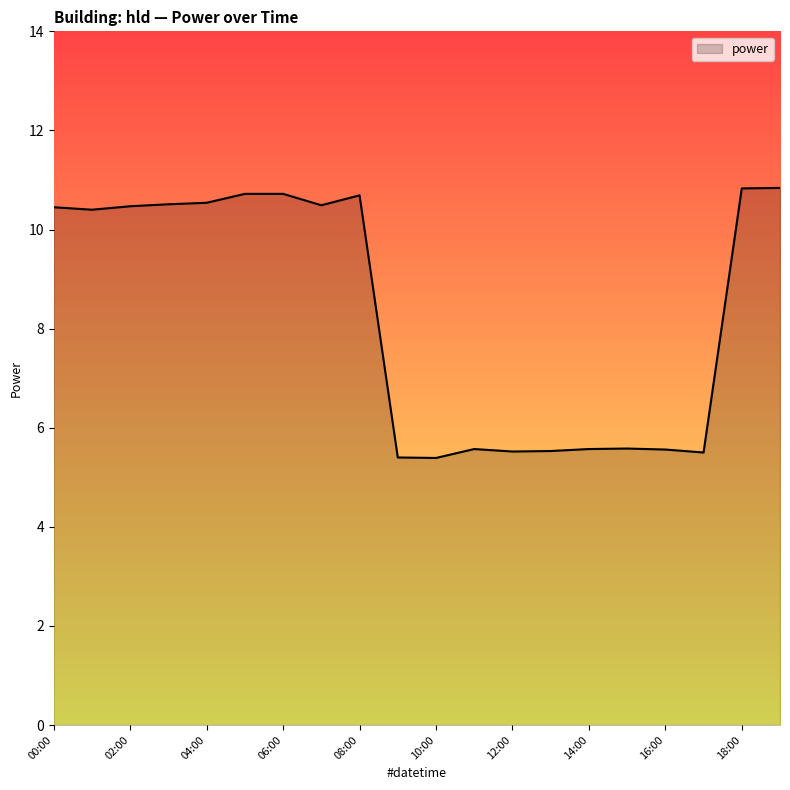

What is the maximum value shown in the chart?

10.8